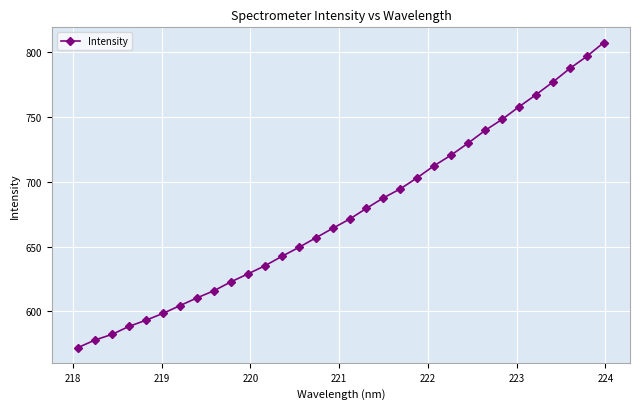

What is the difference between the maximum and second lowest values?

229.1